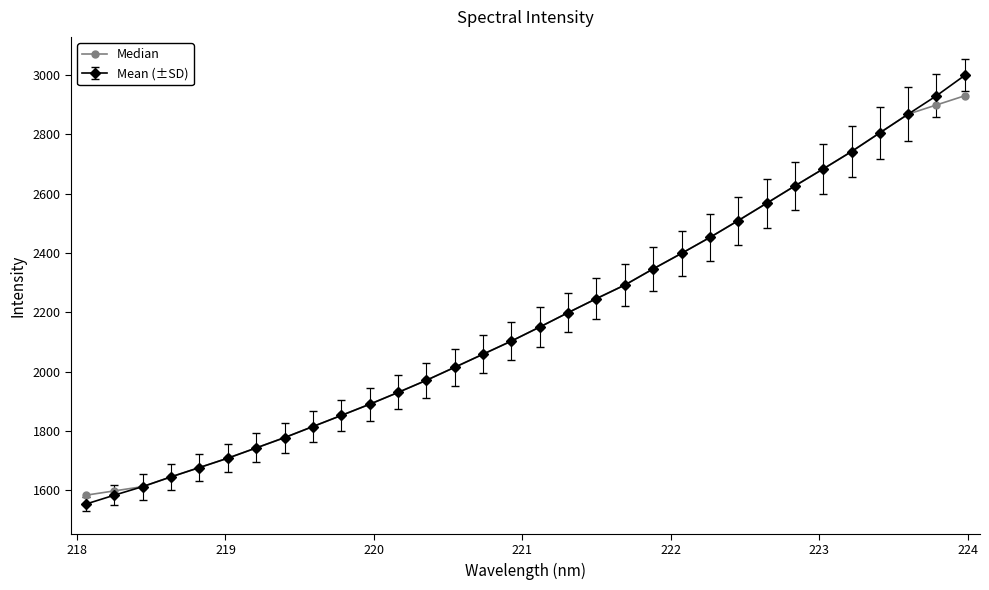

List the series in order of their peak value, lowest first.

Median, Mean (±SD)